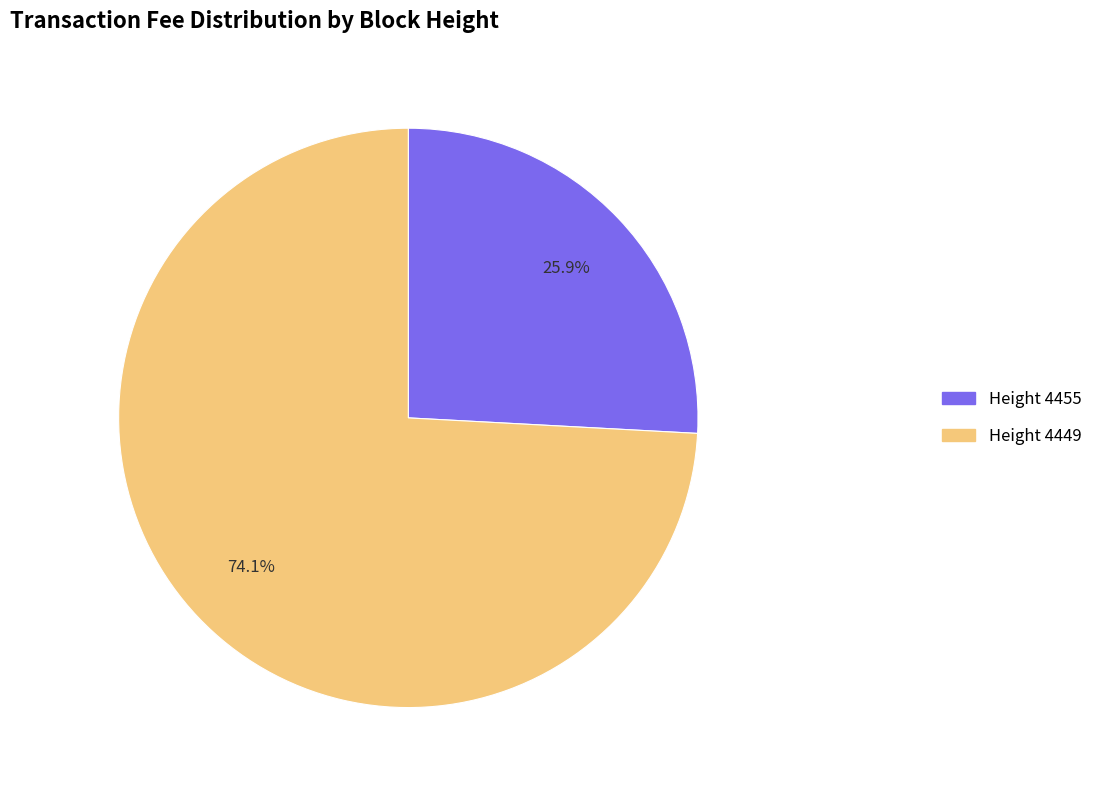

Which slice represents more than half of the pie?

Height 4449